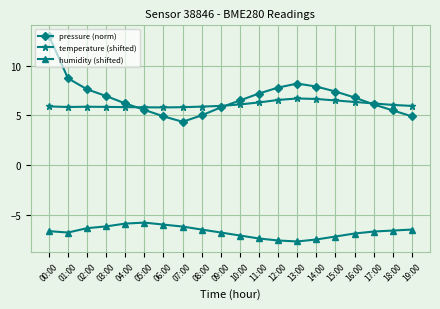

Is it true that pressure (norm) equals 3.0 at 01:00?

False